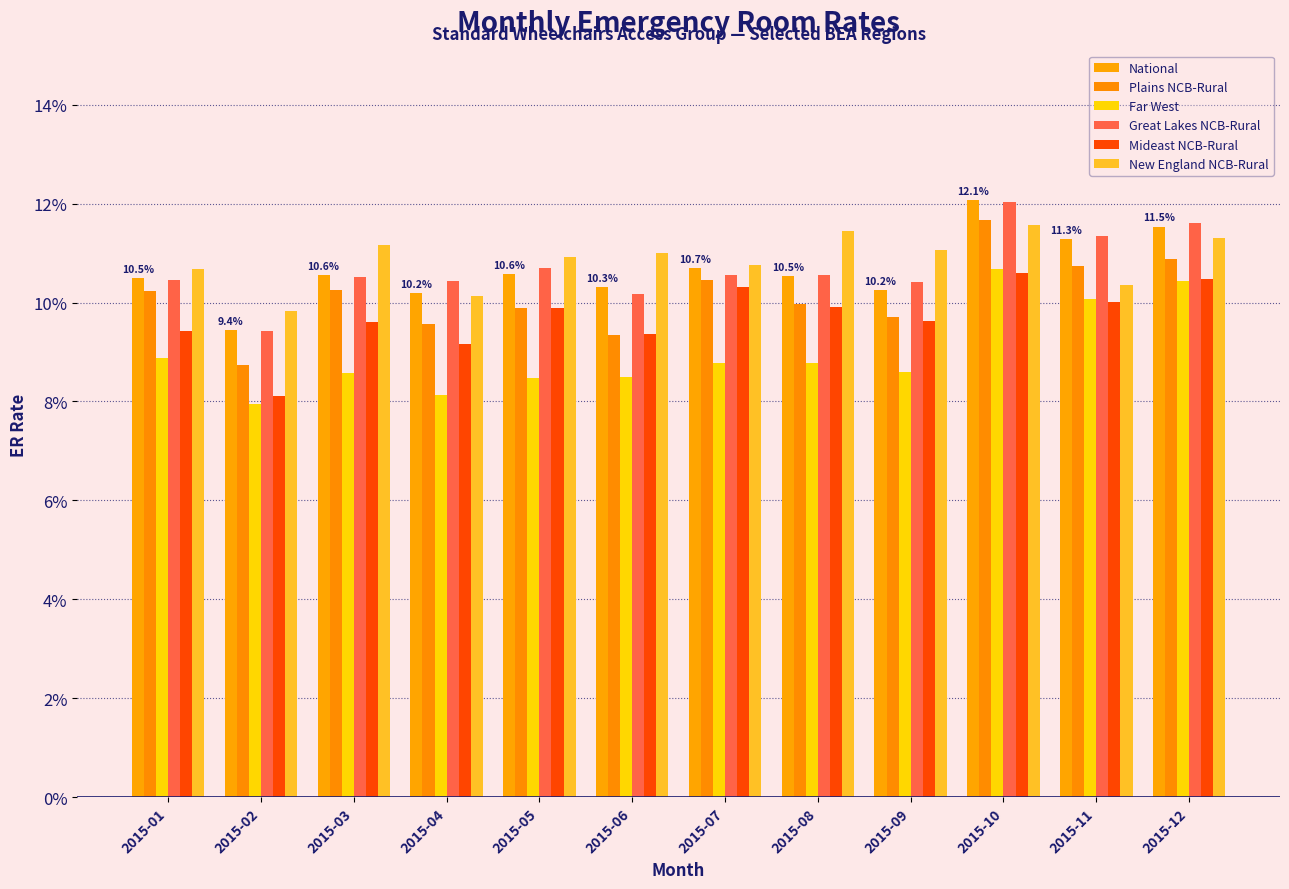

Are the bars horizontal?

No